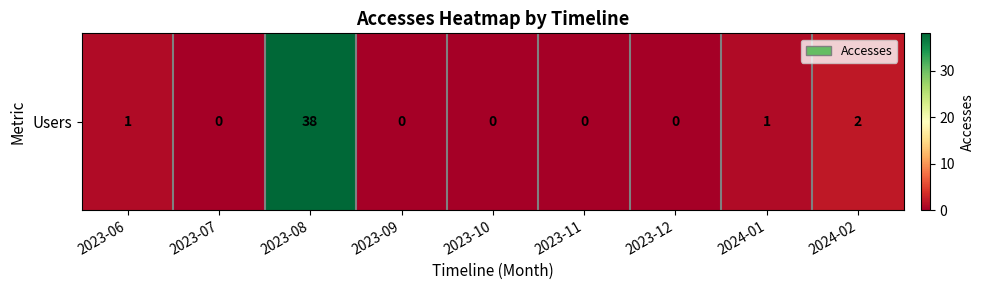

Rank the categories by value from highest to lowest.

2023-08, 2024-02, 2023-06, 2024-01, 2023-07, 2023-09, 2023-10, 2023-11, 2023-12